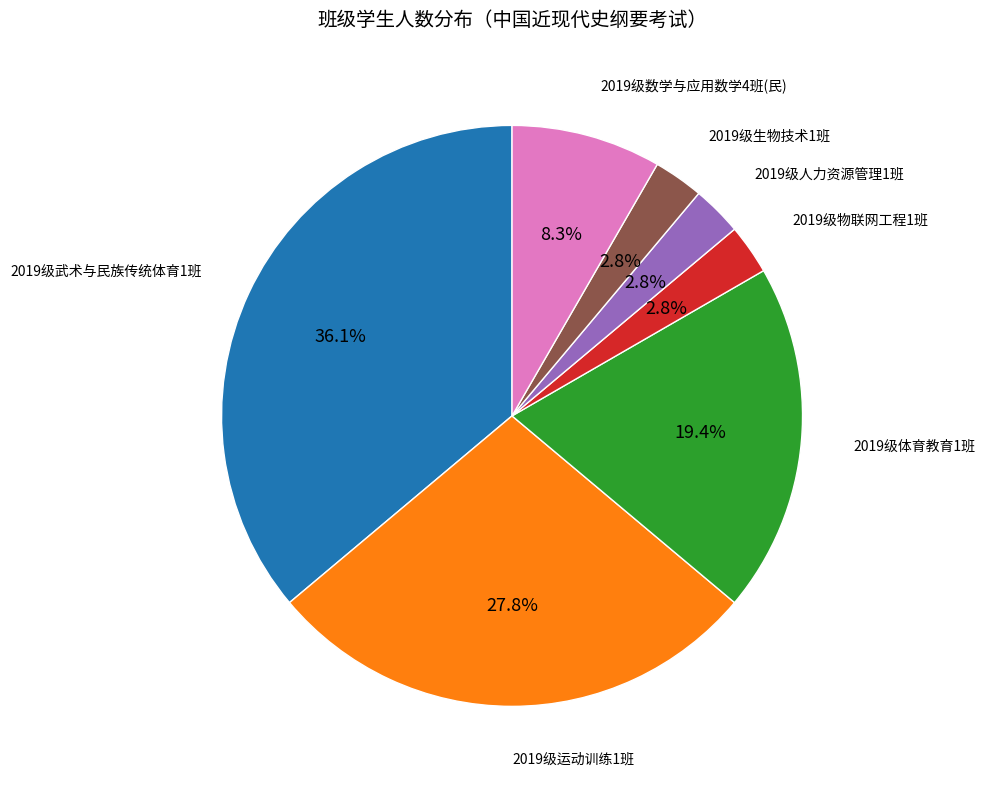

Which has a higher value, 2019级体育教育1班 or 2019级运动训练1班?

2019级运动训练1班